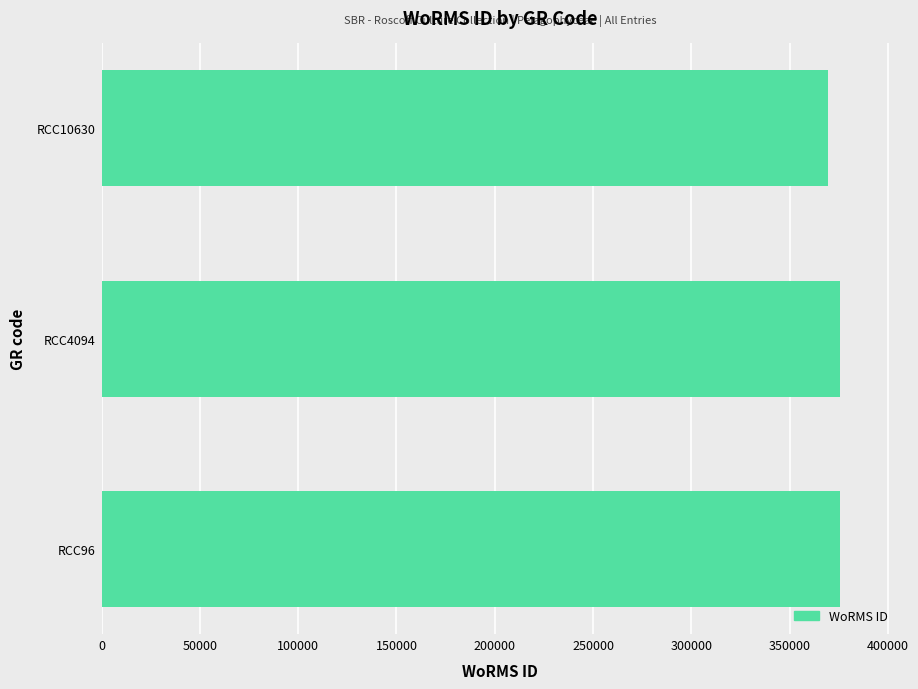

How many values are between 369377 and 375699?

3